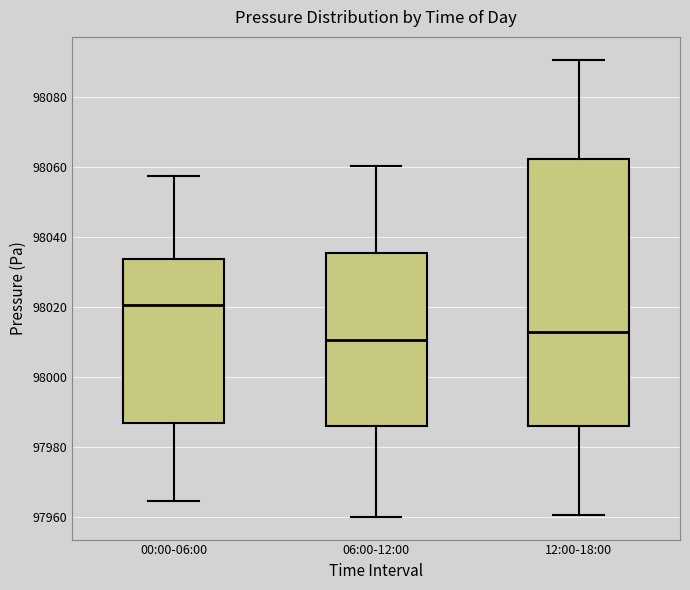

Reading left to right, transcribe this box plot: for each box, give where its median line is, the range the box spans, and where its two whiskers end, as read against the y-axis. The values are not printed on the chart, so give them approximately, as read against the axis.

00:00-06:00: median 98020, box 97986 to 98034, whiskers 97964 to 98058
06:00-12:00: median 98010, box 97986 to 98036, whiskers 97960 to 98060
12:00-18:00: median 98012, box 97986 to 98062, whiskers 97960 to 98090